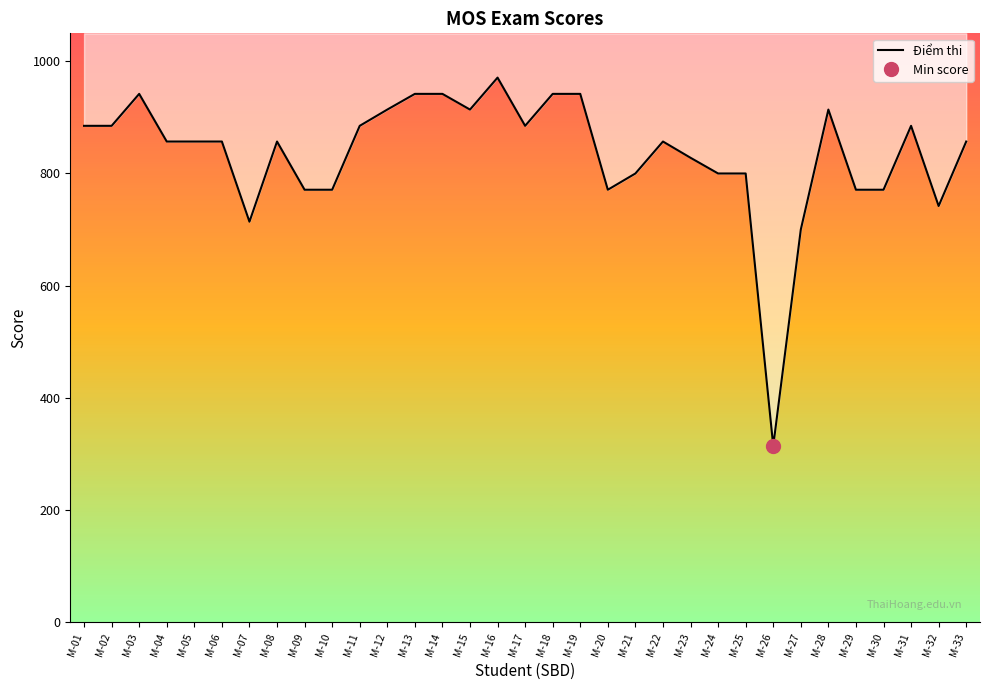

Is this an area chart (filled region under the line)?

No